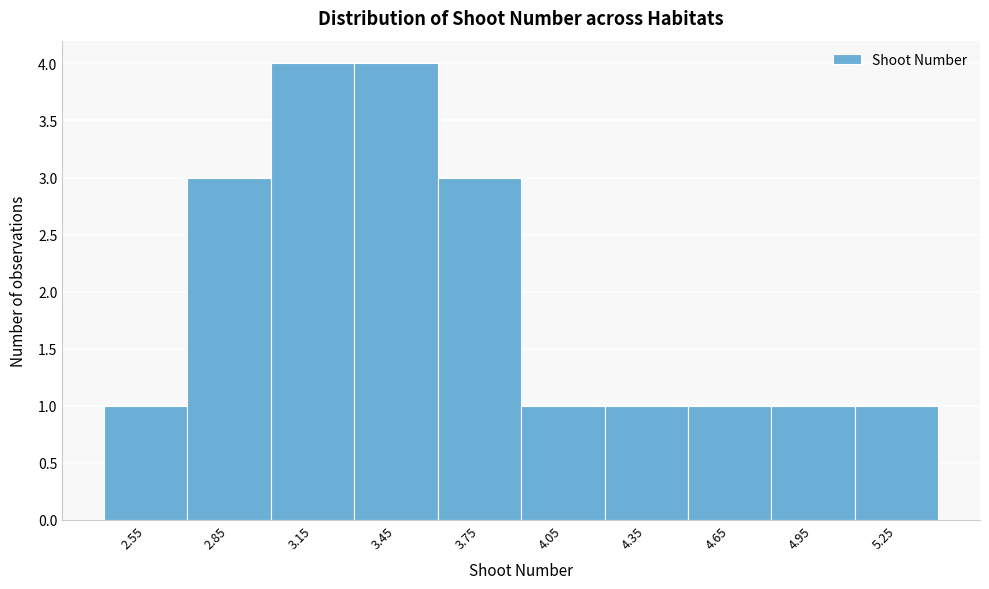

Reading left to right, list every bar in this chart as the range it spans on the x-axis followed by its height. The values are not printed on the chart, so give them approximately, as read against the axis.

2.4 to 2.7: 1
2.7 to 3.0: 3
3.0 to 3.3: 4
3.3 to 3.6: 4
3.6 to 3.9: 3
3.9 to 4.2: 1
4.2 to 4.5: 1
4.5 to 4.8: 1
4.8 to 5.1: 1
5.1 to 5.4: 1